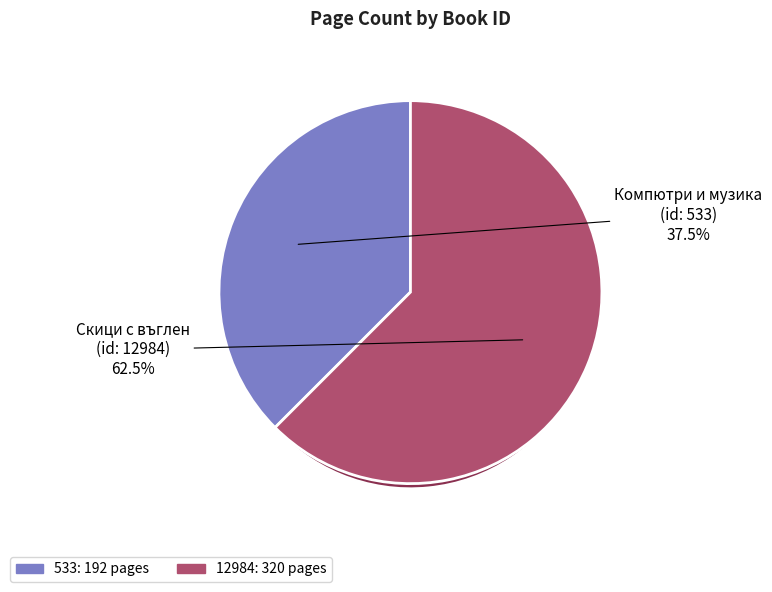

Which has a higher value, 12984 or 533?

12984